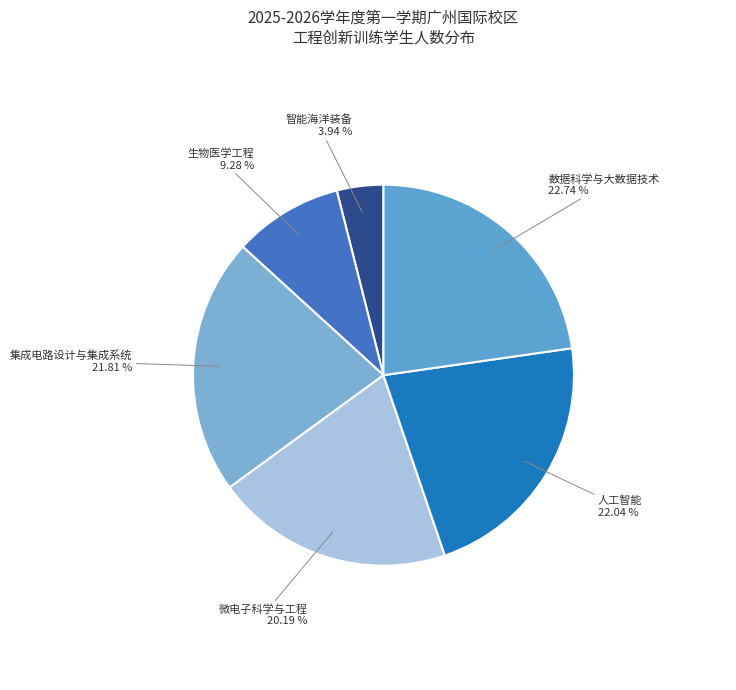

Does any single category account for the majority?

No